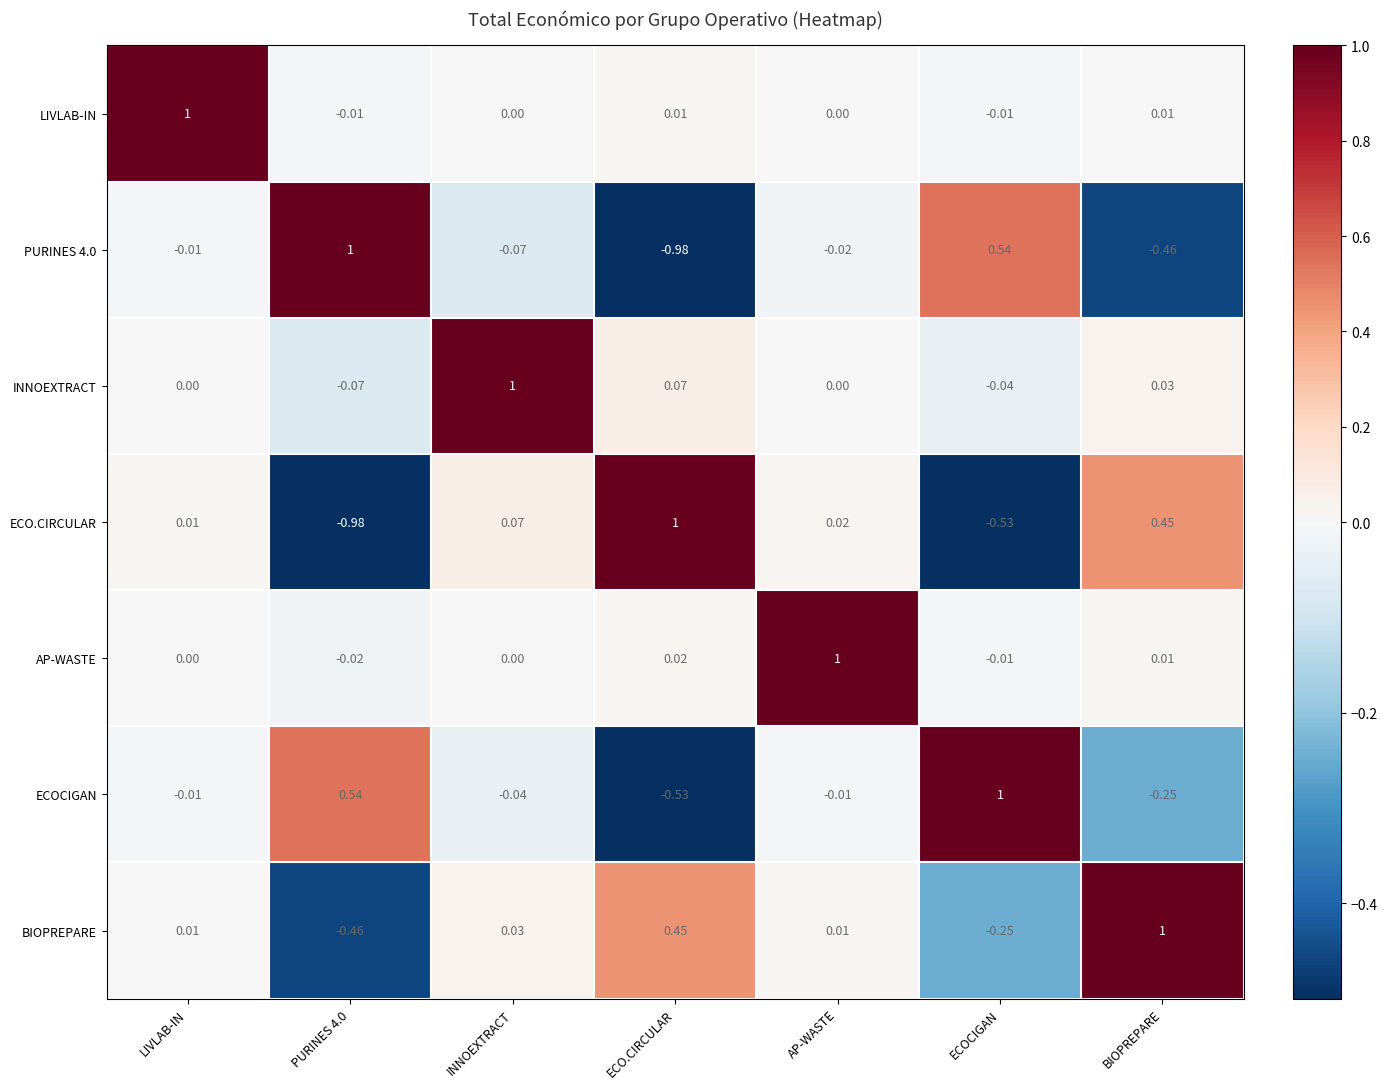

What is the difference between the highest and lowest values at PURINES 4.0?

2.0